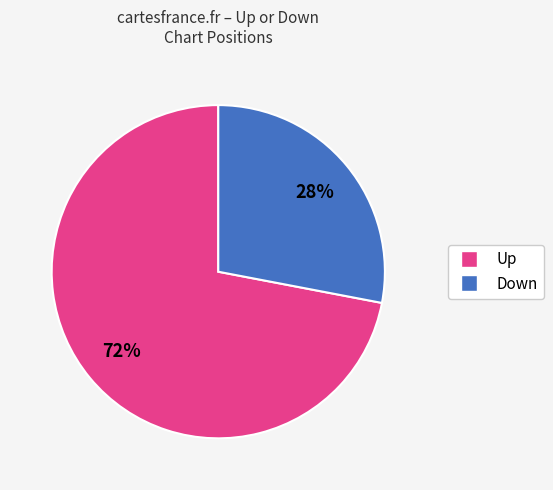

To the nearest percent, what is the average slice percentage?

50%